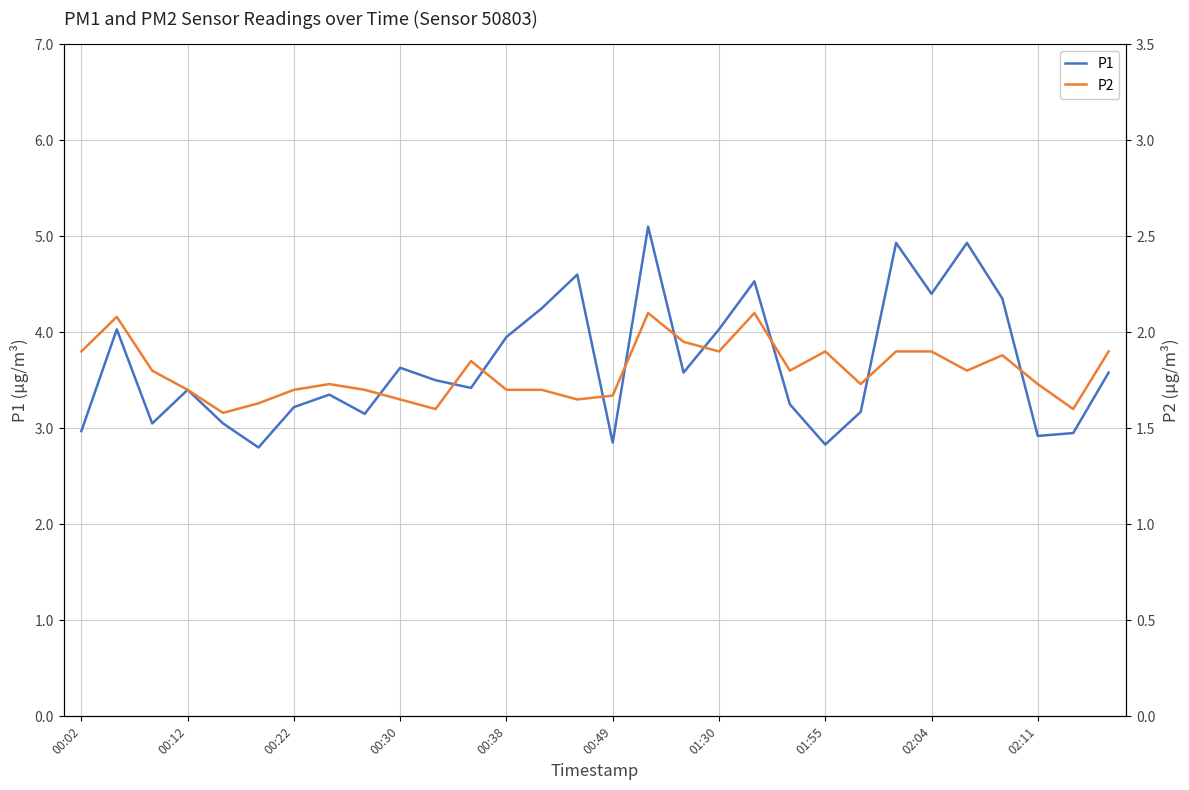

True or false: P1 has a value of 4.6 at 00:02.

False